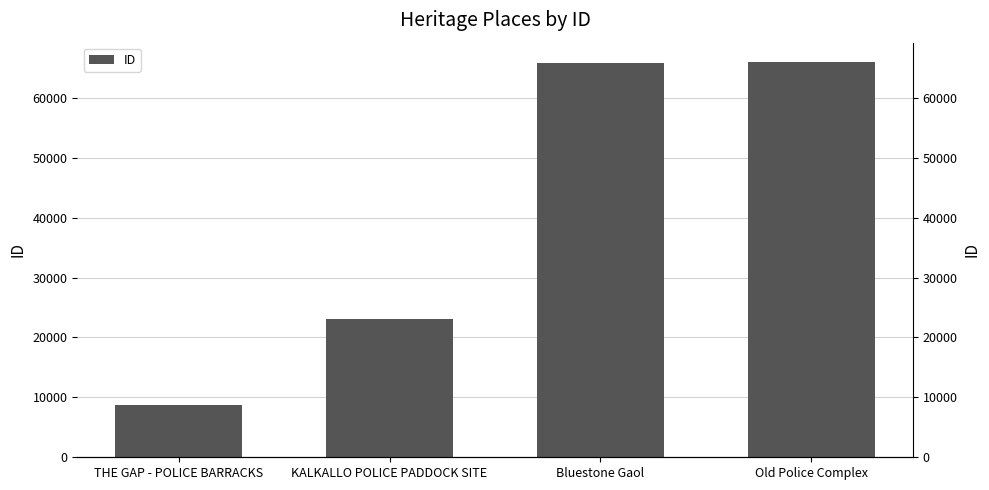

True or false: the data shows 65889 at Bluestone Gaol.

True